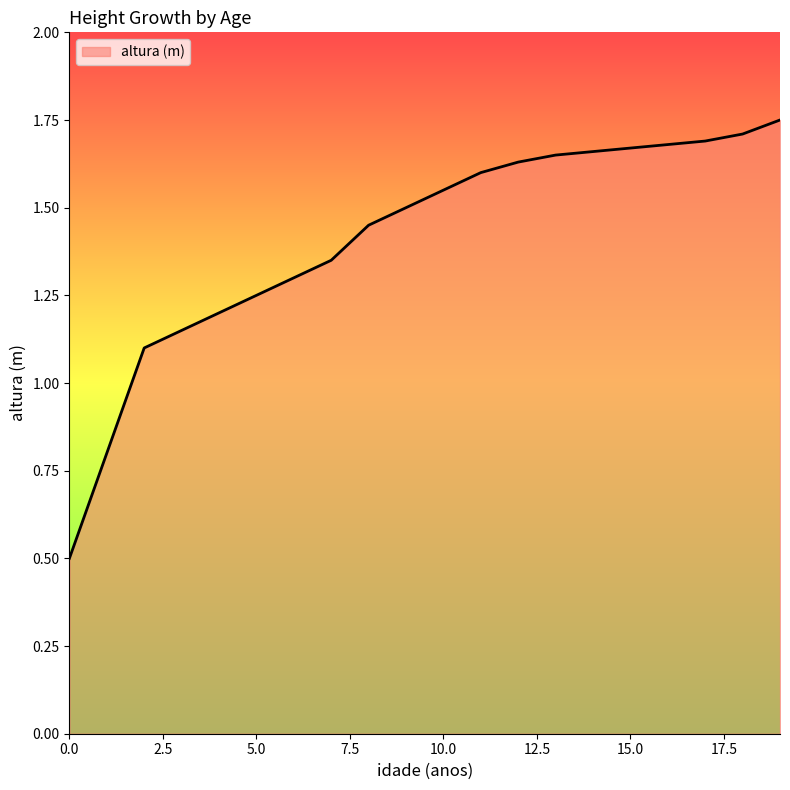

What is the minimum value shown in the chart?

0.5